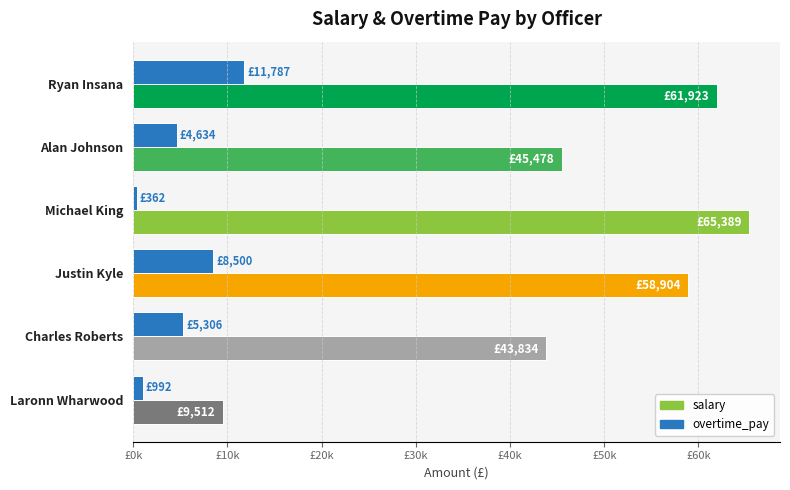

What are all the series names shown in the legend?

salary, overtime_pay